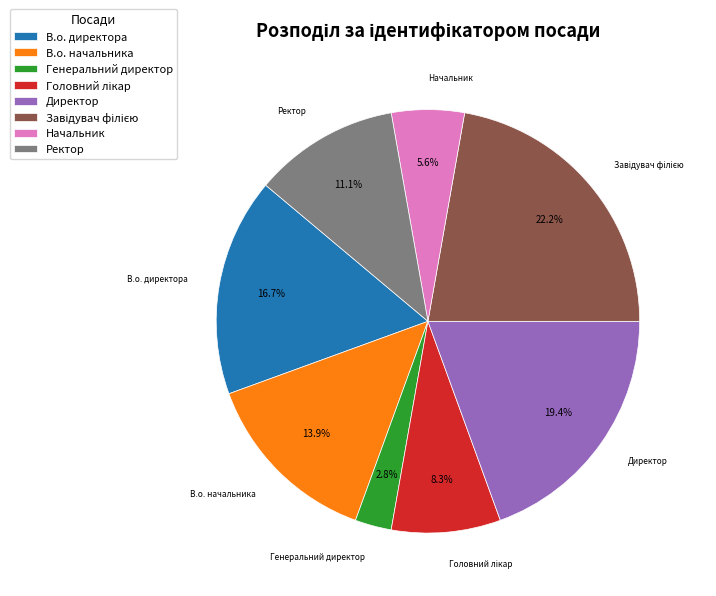

Is it true that Ректор is 11% of the pie?

True